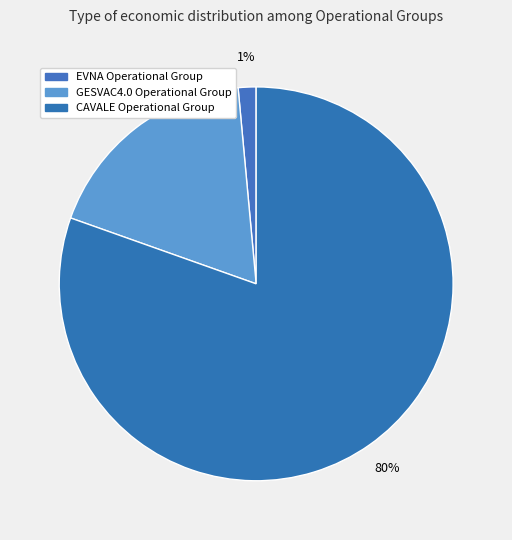

Count the number of slices in the pie.

3